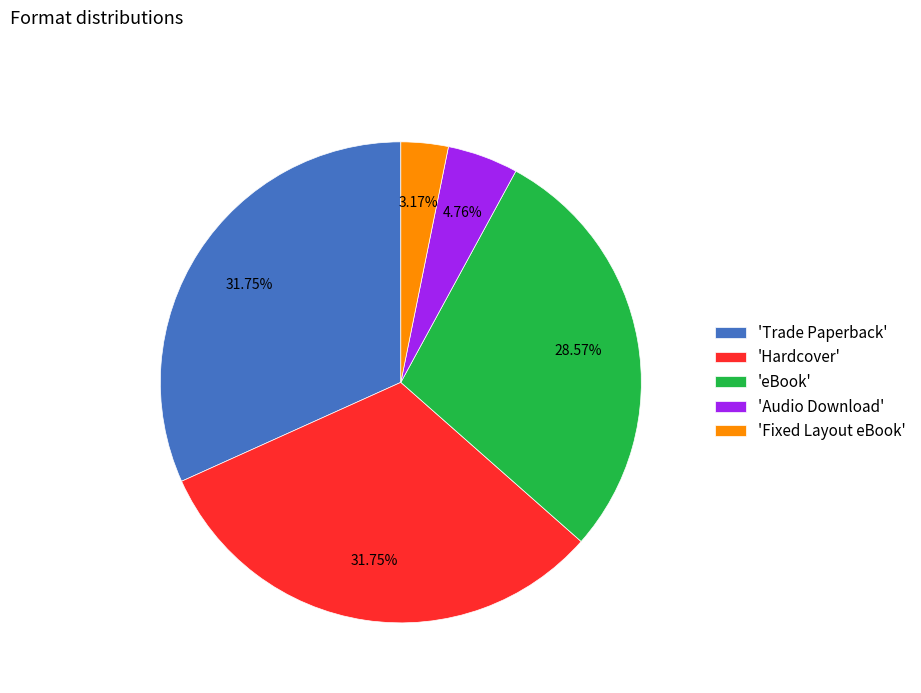

Approximately how many times larger is the value at 'eBook' compared to 'Fixed Layout eBook'?

9.0